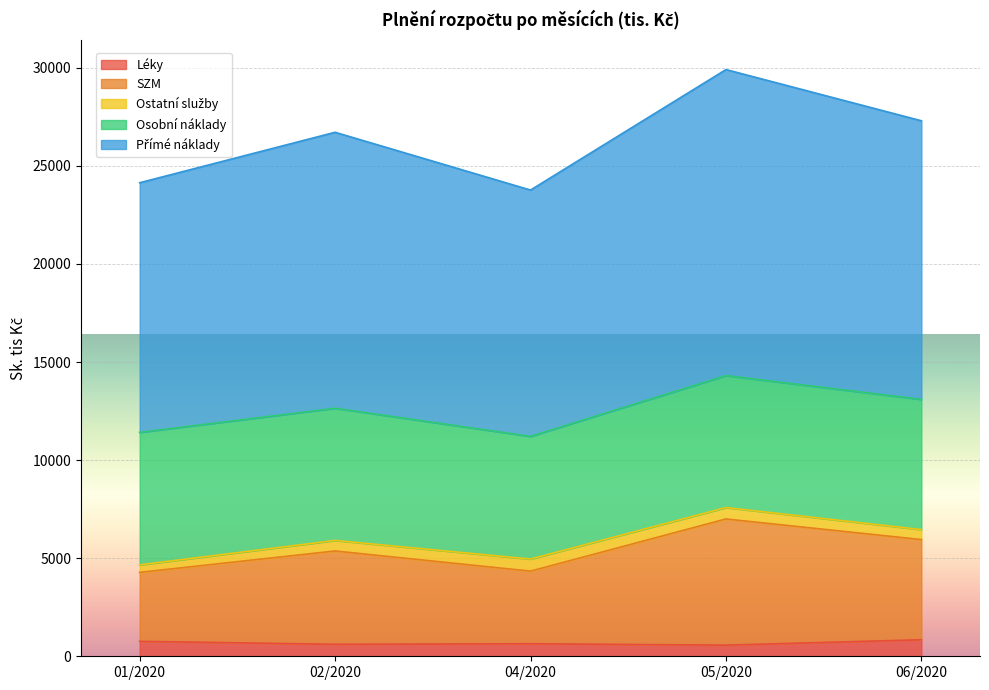

Rank the categories by Léky value from highest to lowest.

06/2020, 01/2020, 04/2020, 02/2020, 05/2020